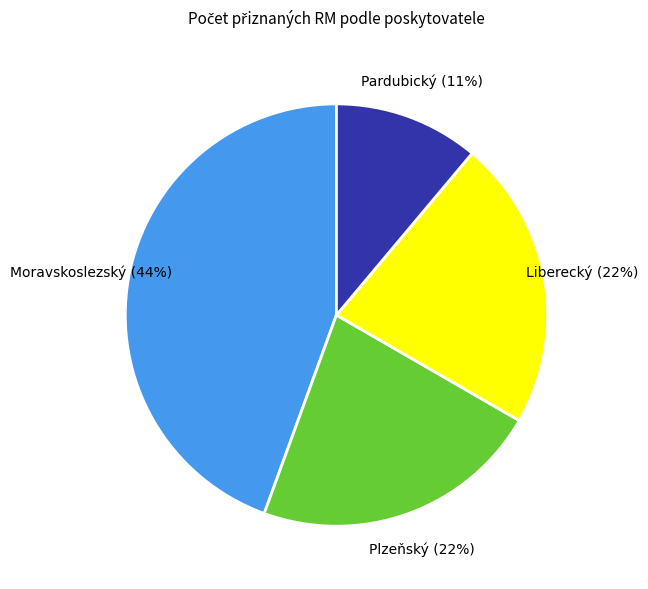

To the nearest percent, what portion does Pardubický represent?

11%